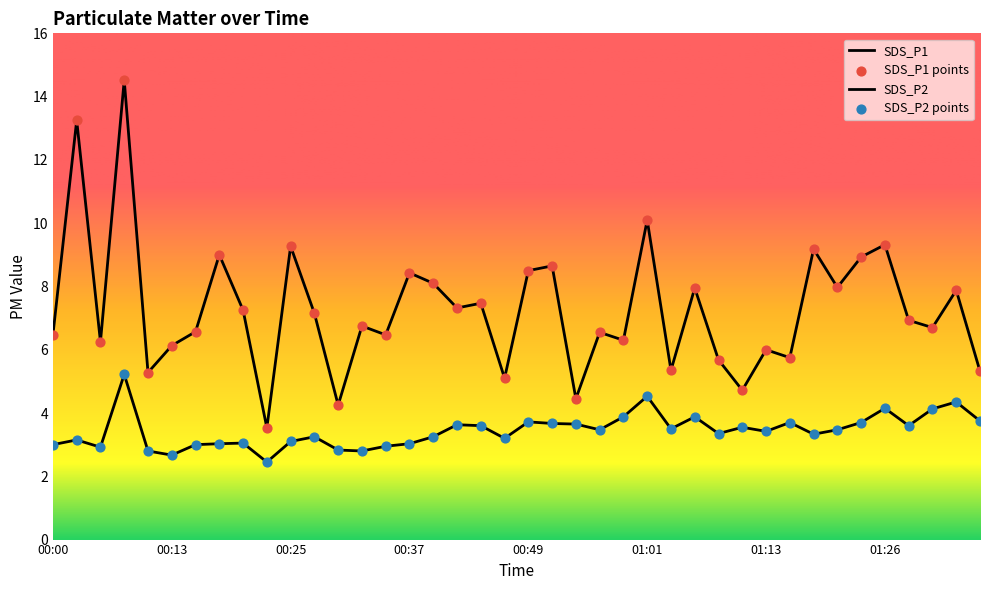

Is this an area chart (filled region under the line)?

No